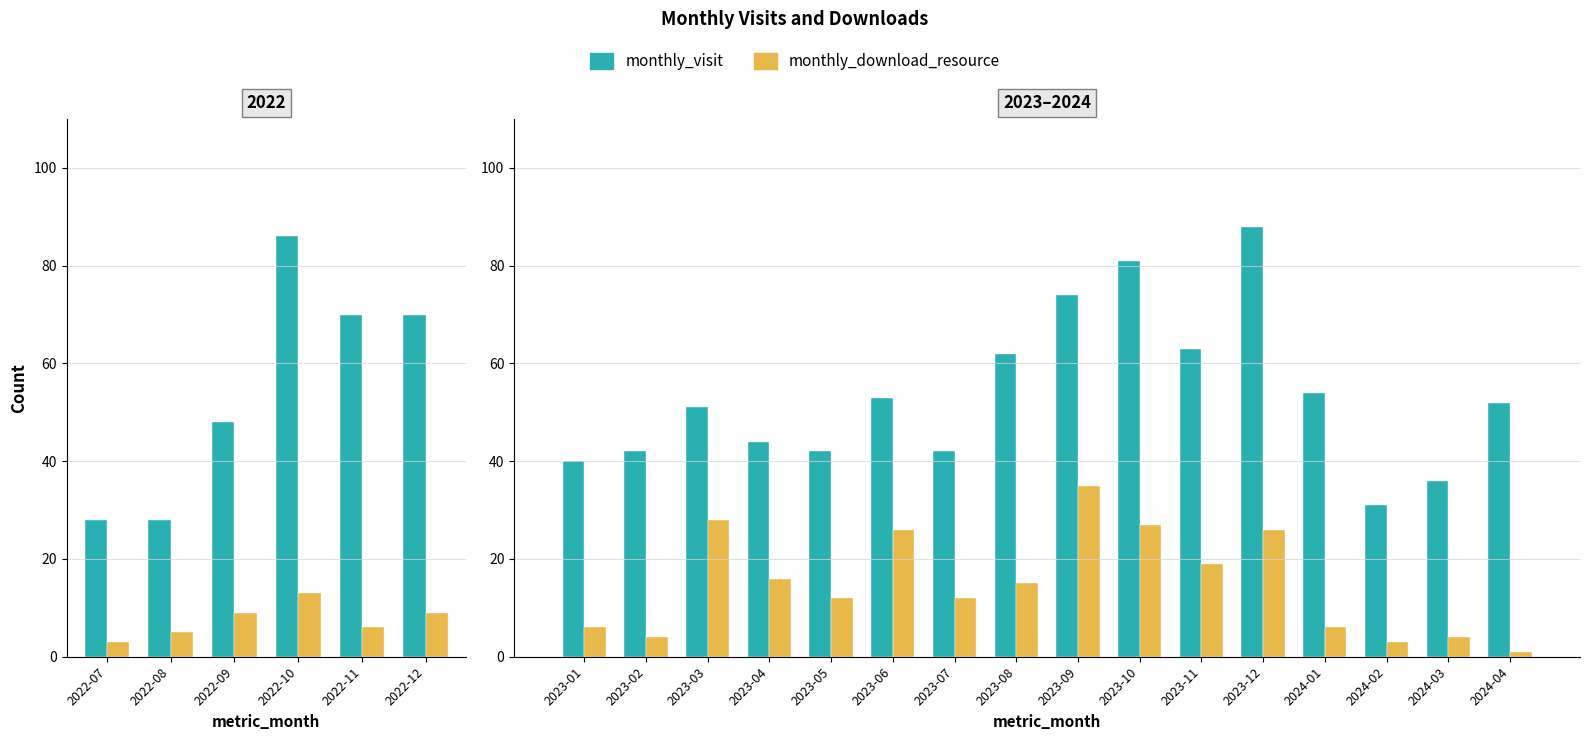

Rank the series by their maximum value, from lowest to highest.

monthly_download_resource, monthly_visit